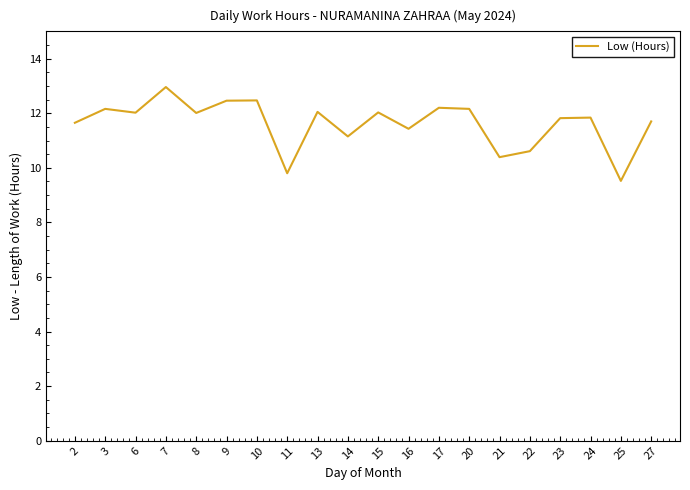

Approximately how many times larger is the value at 11 compared to 22?

0.9